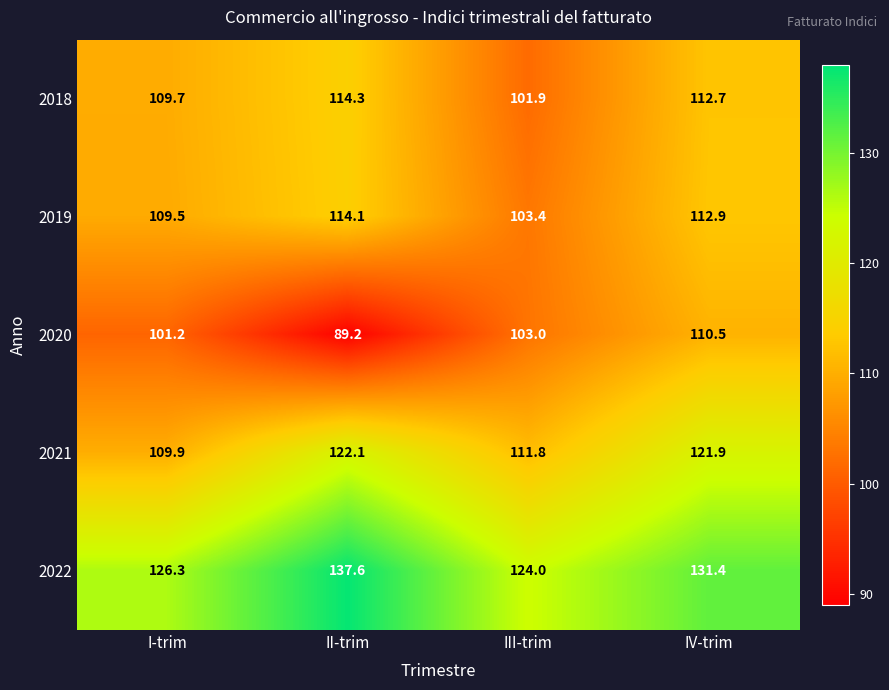

What is the difference between the second highest and minimum values in the 2018 series?

10.8